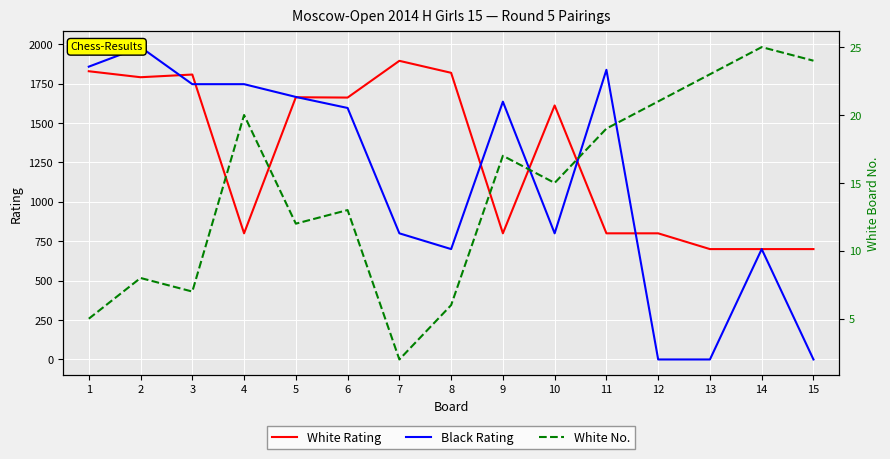

How many data points in White No. are less than 15?

7